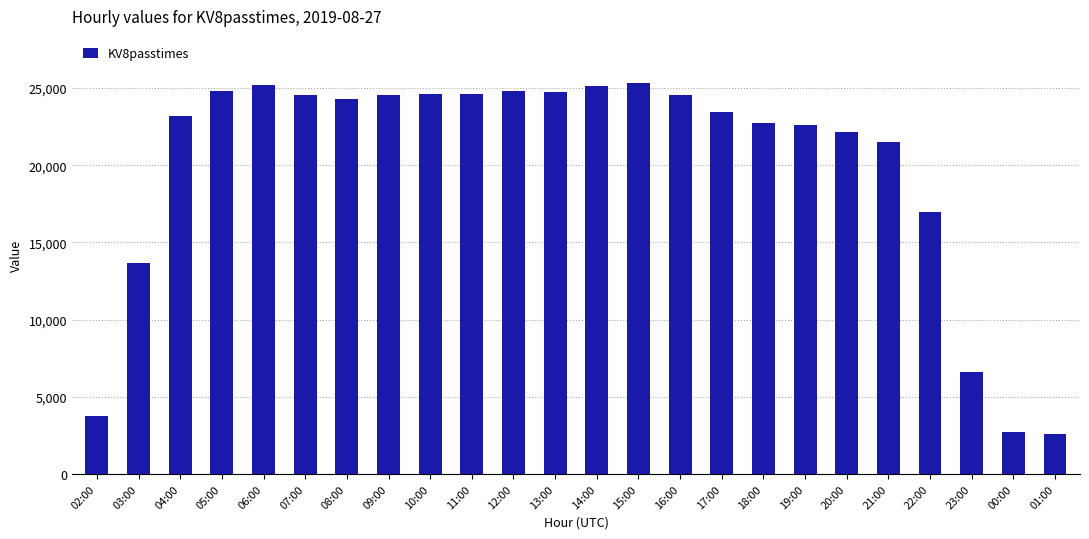

What is the maximum value shown in the chart?

25335